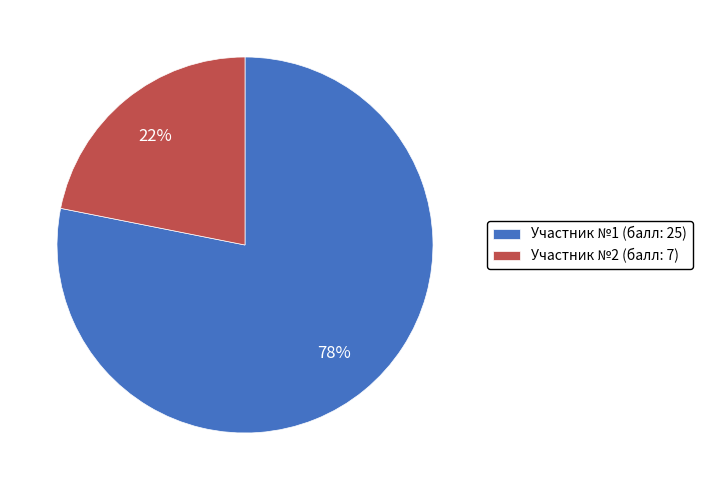

Is it true that Участник №1 (балл: 25) is 83% of the pie?

False